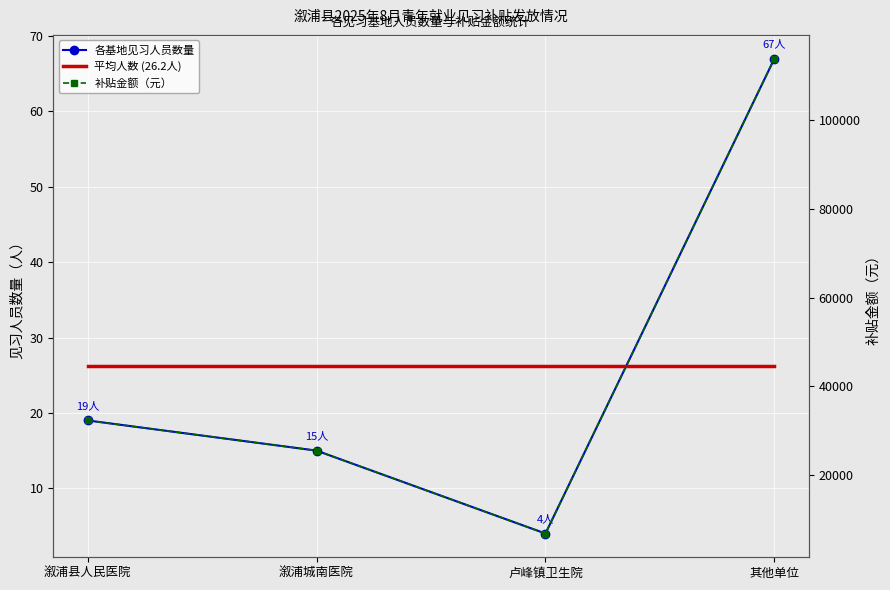

At which label does 平均人数 (26.2人) reach its peak?

溆浦县人民医院